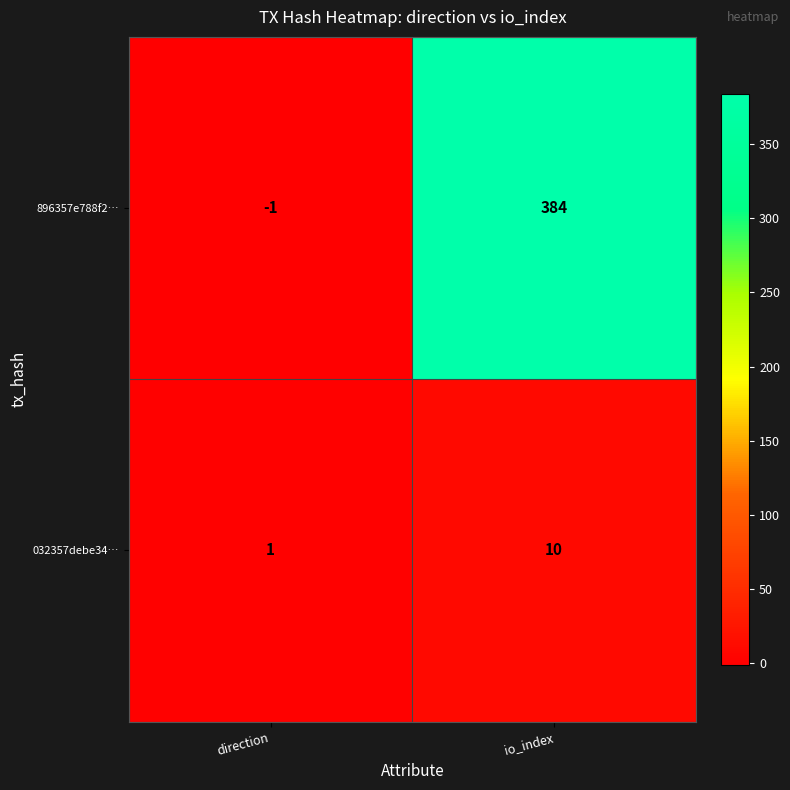

Is it true that 896357e788f2… equals -1 at direction?

True